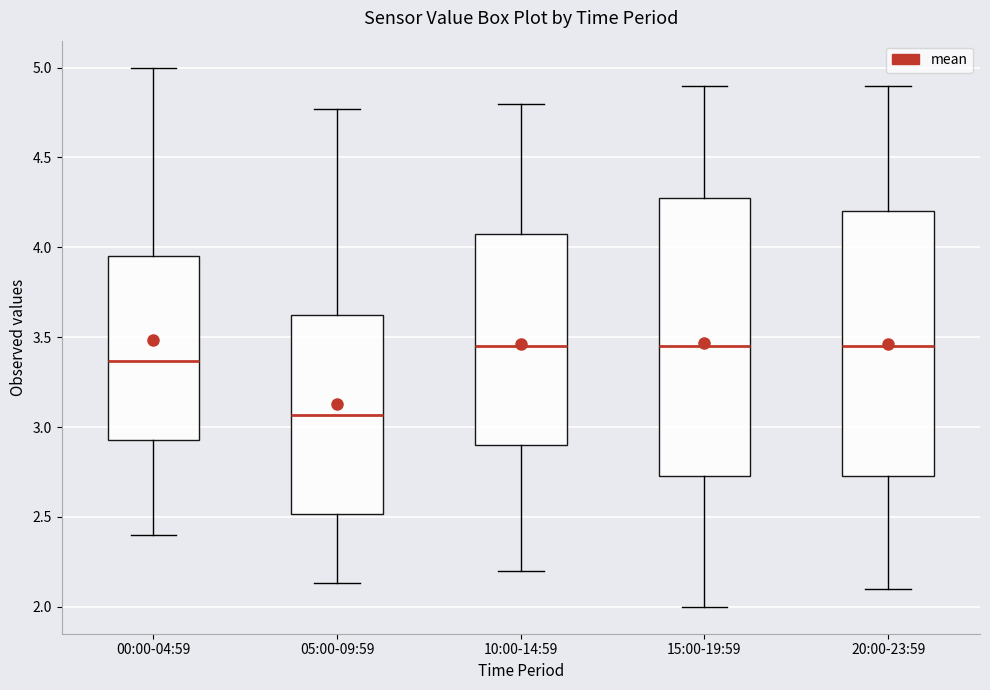

Reading left to right, read every box against the y-axis: the position of its median line, the range the box covers, and the ends of its whiskers. The values are not printed on the chart, so give them approximately, as read against the axis.

00:00-04:59: median 3.35, box 2.95 to 3.95, whiskers 2.40 to 5.00
05:00-09:59: median 3.05, box 2.50 to 3.60, whiskers 2.15 to 4.75
10:00-14:59: median 3.45, box 2.90 to 4.10, whiskers 2.20 to 4.80
15:00-19:59: median 3.45, box 2.75 to 4.30, whiskers 2.00 to 4.90
20:00-23:59: median 3.45, box 2.75 to 4.20, whiskers 2.10 to 4.90